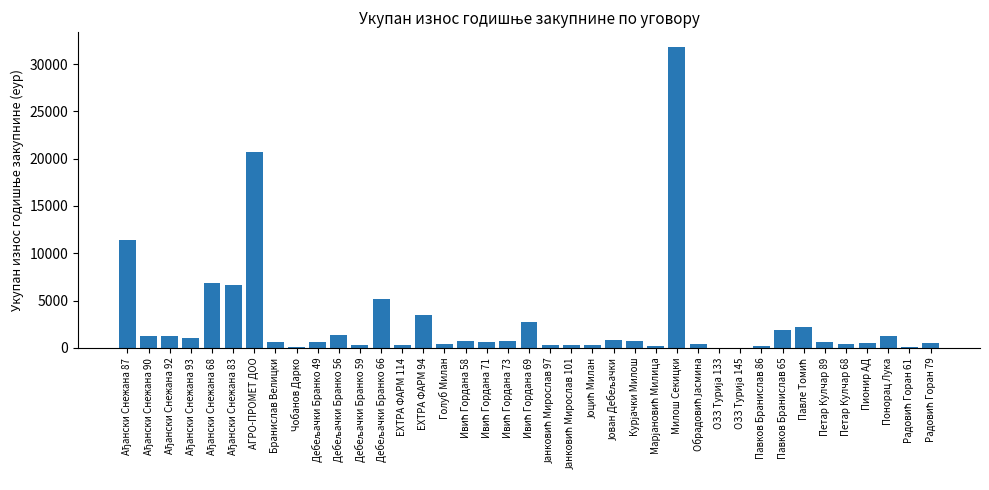

What is the maximum value shown in the chart?

31788.0